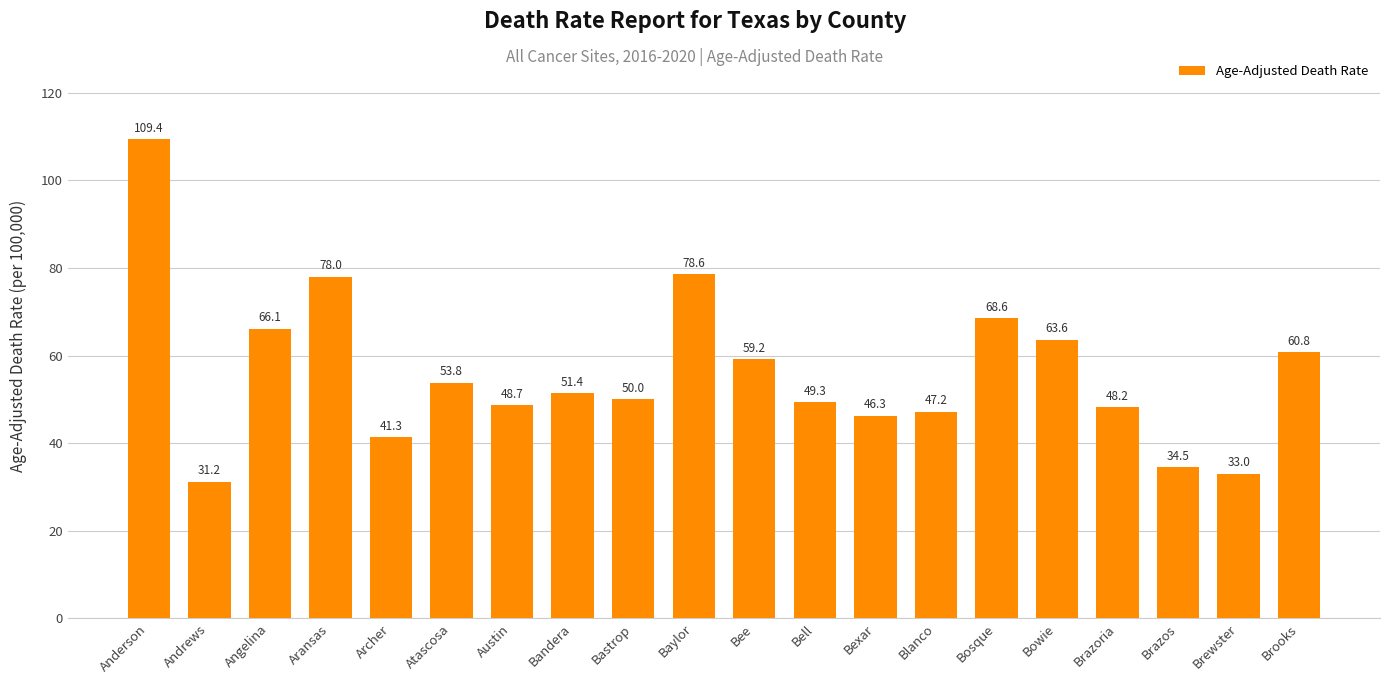

What is the label of the 6th bar from the left?

Atascosa